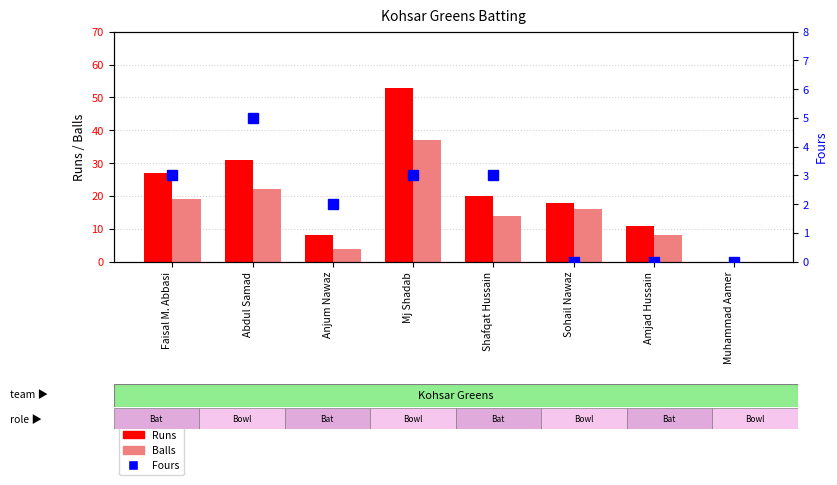

Between Amjad Hussain and Abdul Samad, which is larger?

Abdul Samad